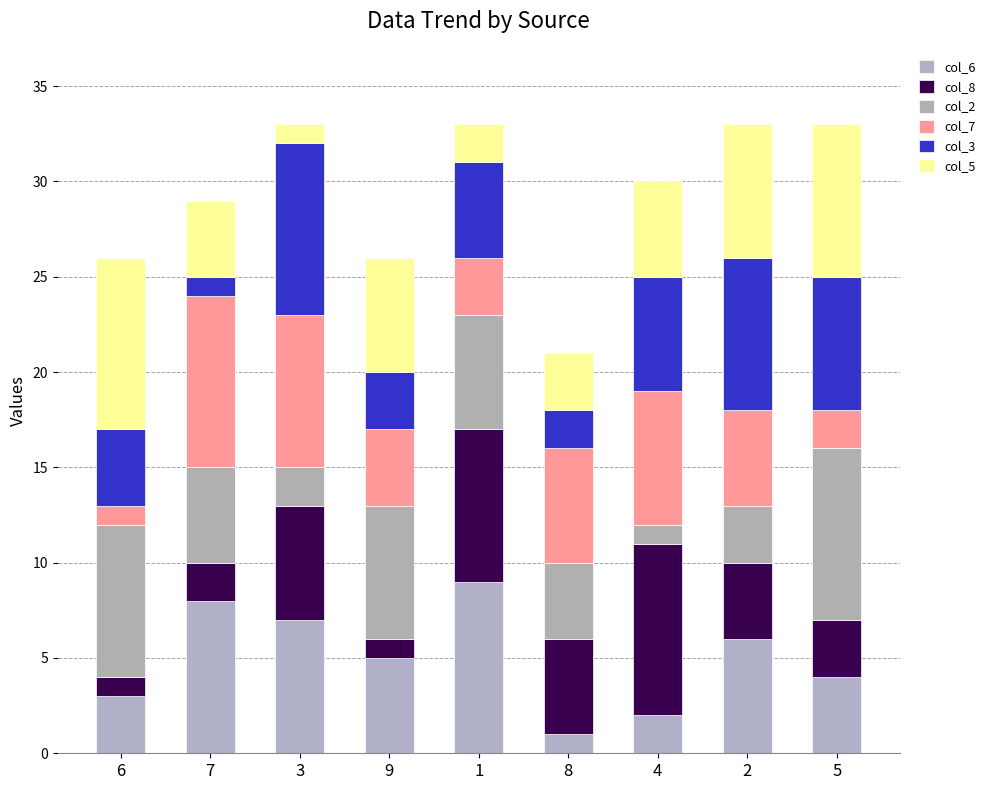

What is the difference between the maximum and minimum values in the col_6 series?

8